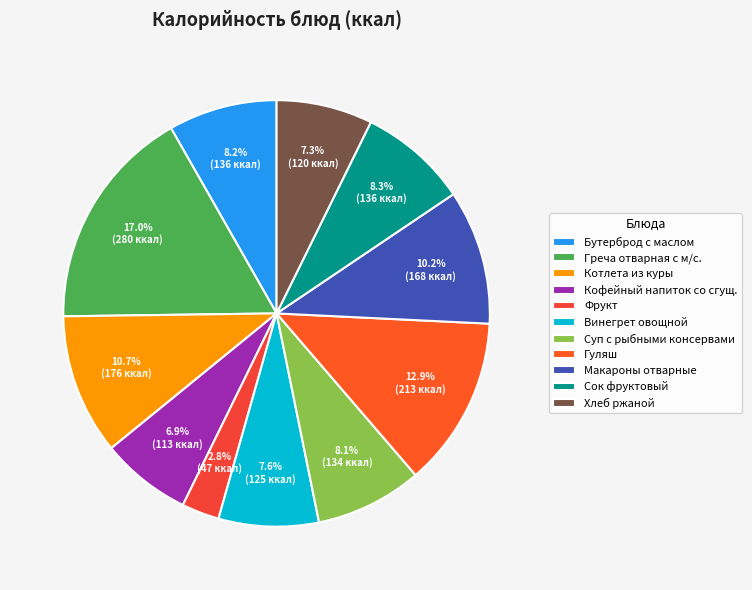

Count the number of slices in the pie.

11